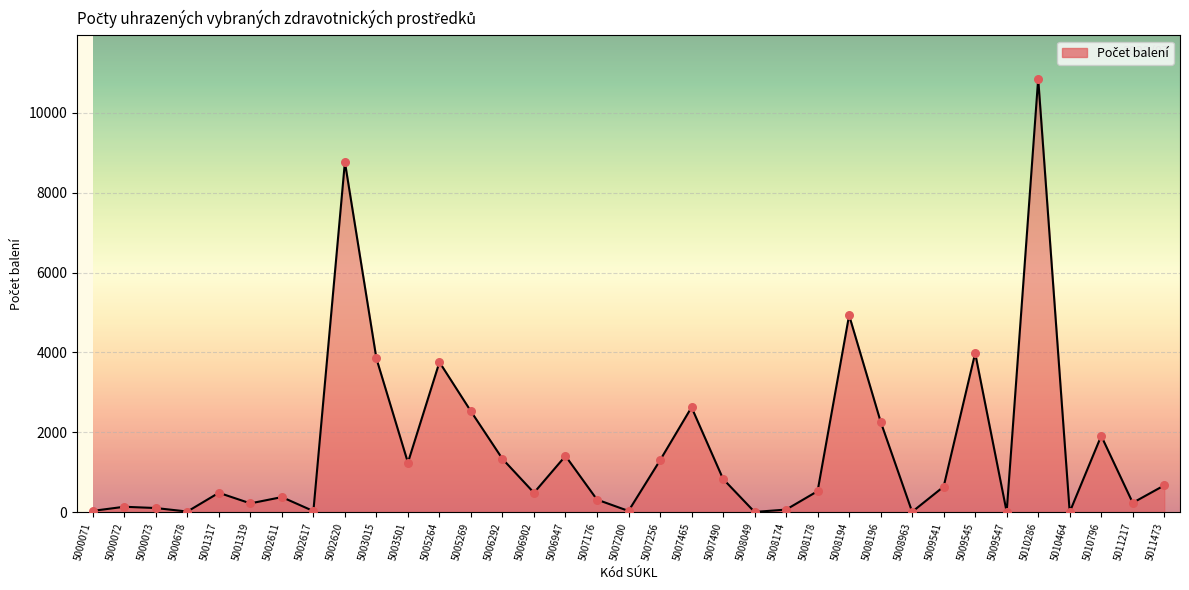

What is the ratio of the value at 5009541 to the value at 5009545?

0.2